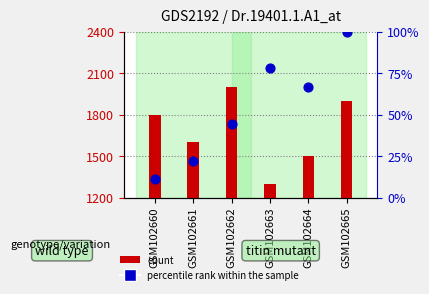

What is the change in value from GSM102661 to GSM102663?

+55.6